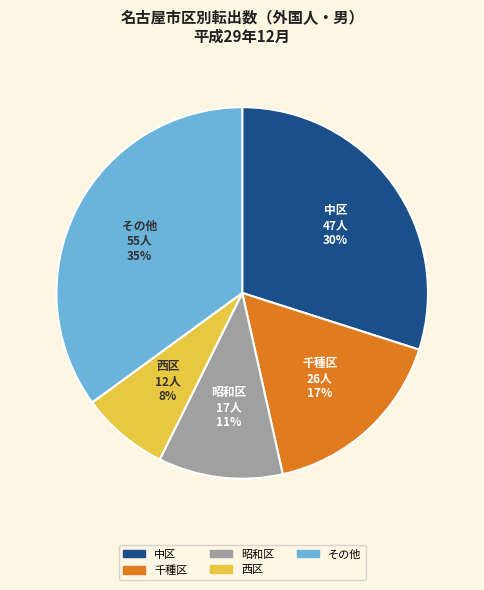

To the nearest percent, what is the difference between the largest and smallest slice percentages?

27%